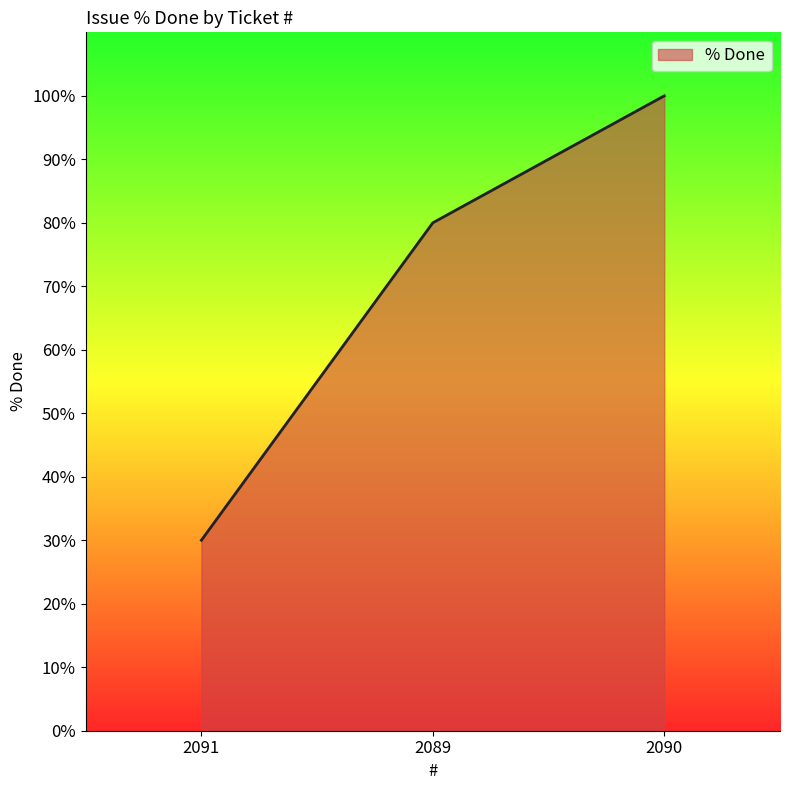

What is the difference between the maximum and minimum values?

70